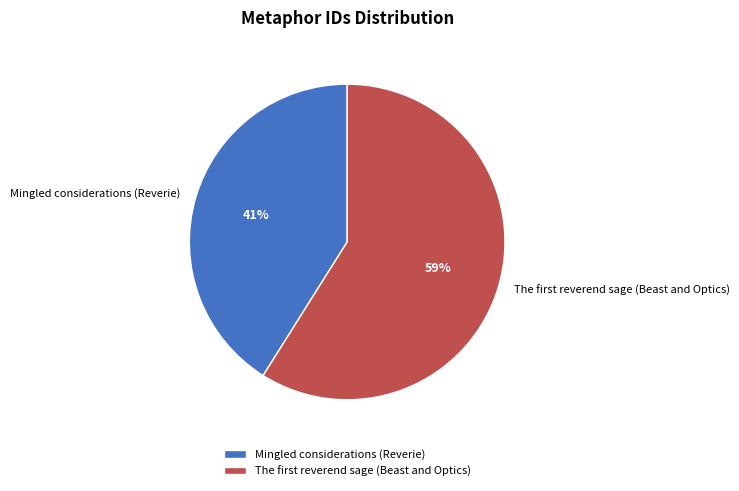

True or false: Mingled considerations (Reverie) accounts for 41% of the total.

True